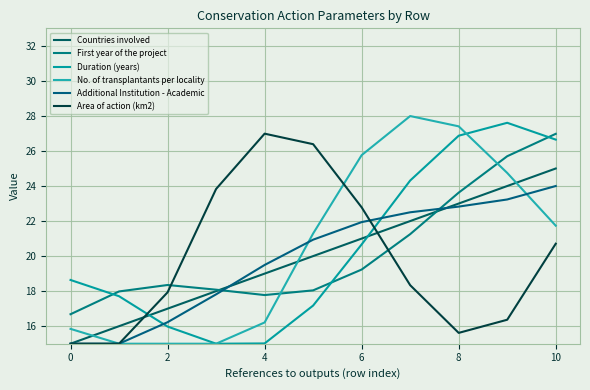

What is the label of the 1st point from the right?

10